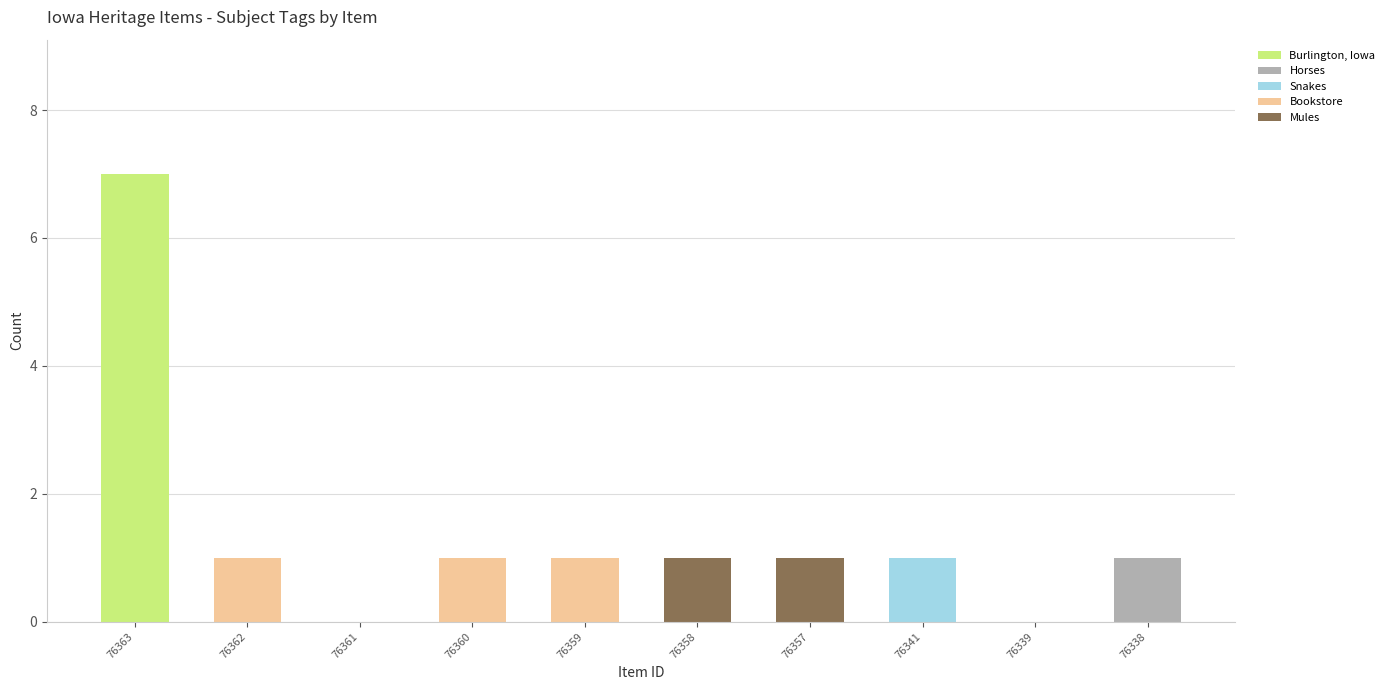

At which category is the sum across all series the highest?

76363